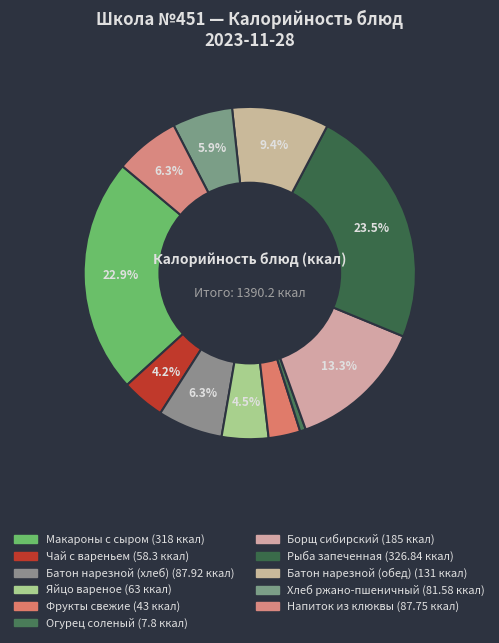

Count the number of slices in the pie.

11